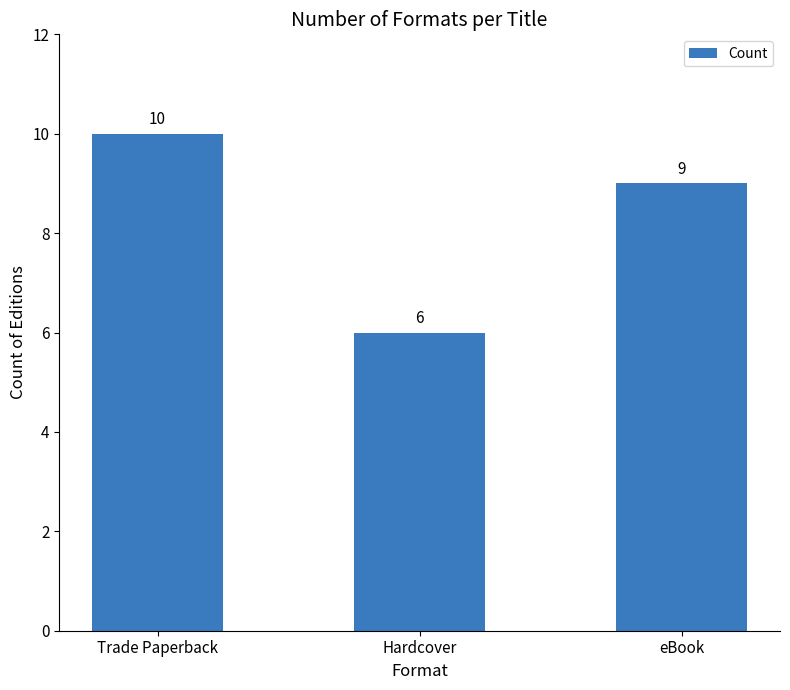

What is the change in value from Hardcover to eBook?

+3